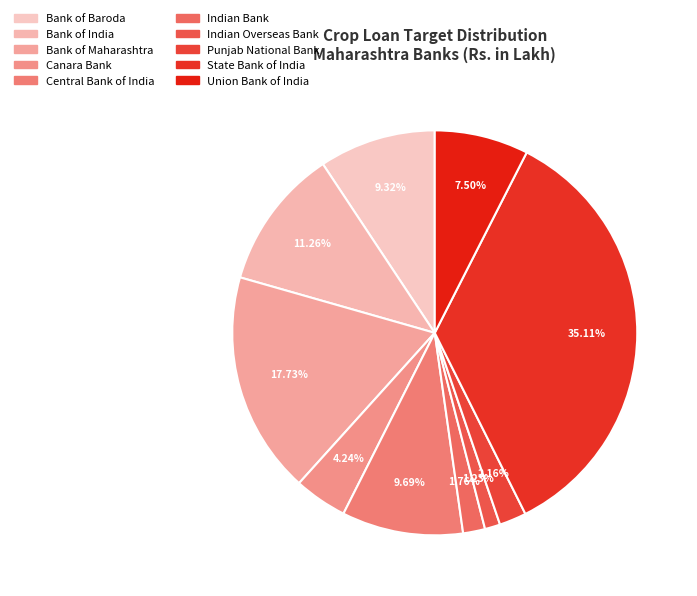

Is Central Bank of India the majority of the pie?

No